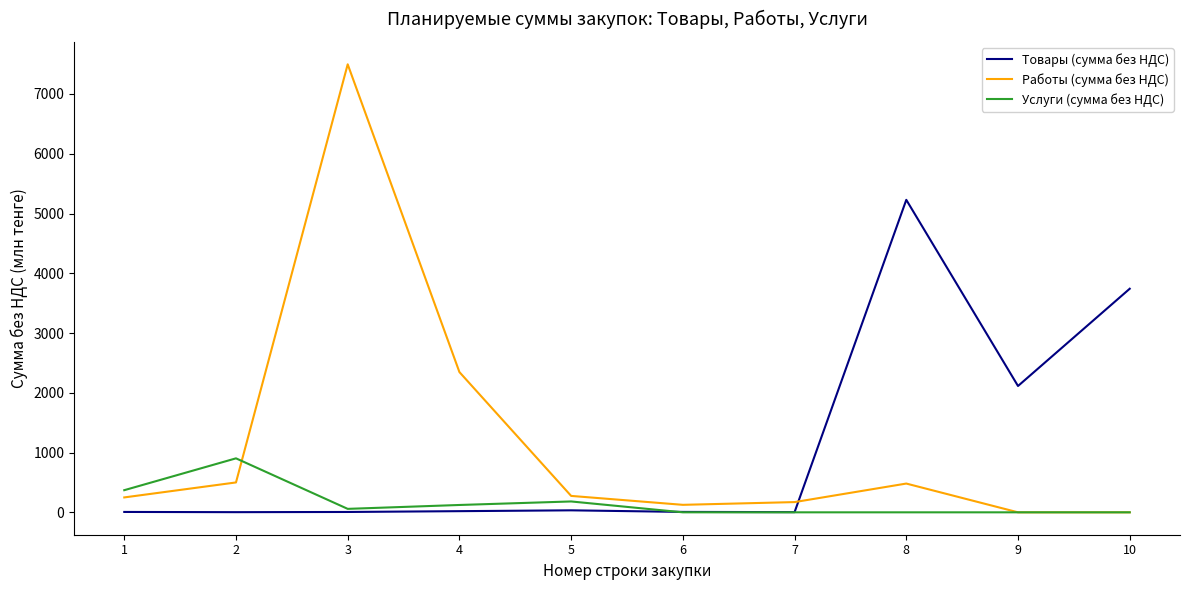

True or false: Товары (сумма без НДС) has a value of 2214.2 at 10.

False